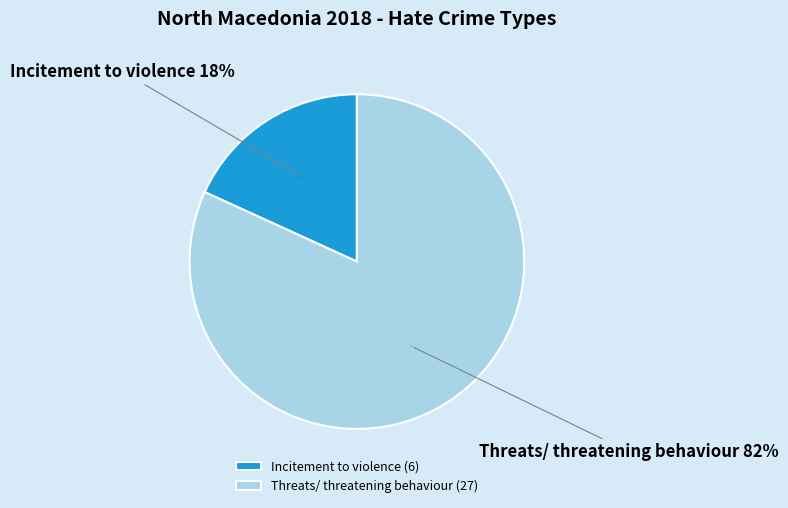

Combined, what portion of the pie is Incitement to violence and Threats/ threatening behaviour?

100.0%